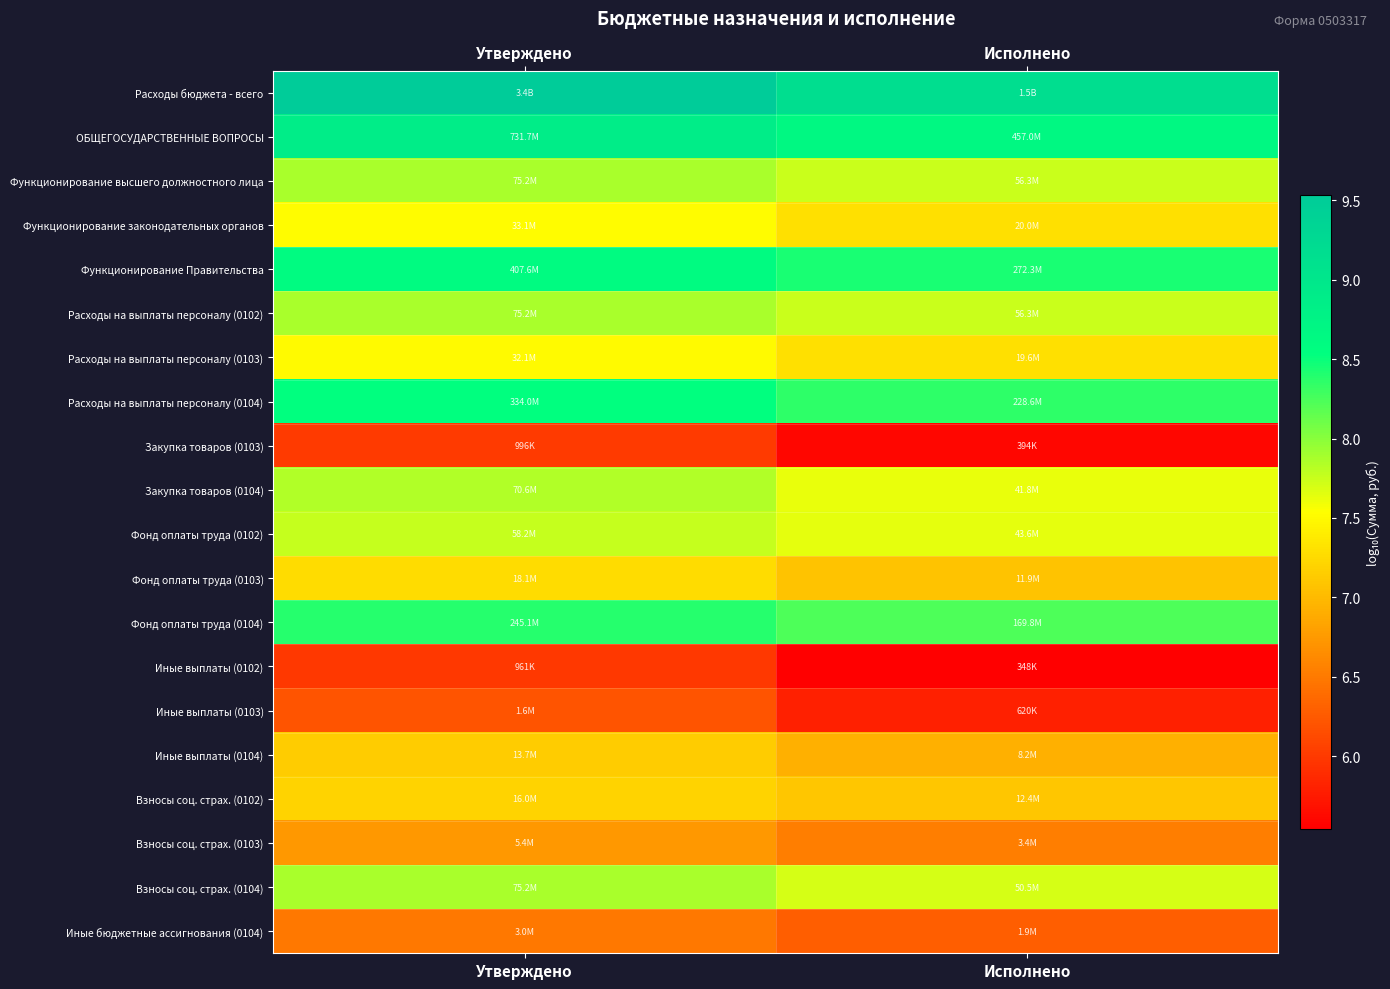

Reading left to right, transcribe all the data shown in this chart.

Расходы бюджета - всего: Утверждено=9.5	Исполнено=9.2
ОБЩЕГОСУДАРСТВЕННЫЕ ВОПРОСЫ: Утверждено=8.9	Исполнено=8.7
Функционирование высшего должностного лица: Утверждено=7.9	Исполнено=7.8
Функционирование законодательных органов: Утверждено=7.5	Исполнено=7.3
Функционирование Правительства: Утверждено=8.6	Исполнено=8.4
Расходы на выплаты персоналу (0102): Утверждено=7.9	Исполнено=7.8
Расходы на выплаты персоналу (0103): Утверждено=7.5	Исполнено=7.3
Расходы на выплаты персоналу (0104): Утверждено=8.5	Исполнено=8.4
Закупка товаров (0103): Утверждено=6.0	Исполнено=5.6
Закупка товаров (0104): Утверждено=7.8	Исполнено=7.6
Фонд оплаты труда (0102): Утверждено=7.8	Исполнено=7.6
Фонд оплаты труда (0103): Утверждено=7.3	Исполнено=7.1
Фонд оплаты труда (0104): Утверждено=8.4	Исполнено=8.2
Иные выплаты (0102): Утверждено=6.0	Исполнено=5.5
Иные выплаты (0103): Утверждено=6.2	Исполнено=5.8
Иные выплаты (0104): Утверждено=7.1	Исполнено=6.9
Взносы соц. страх. (0102): Утверждено=7.2	Исполнено=7.1
Взносы соц. страх. (0103): Утверждено=6.7	Исполнено=6.5
Взносы соц. страх. (0104): Утверждено=7.9	Исполнено=7.7
Иные бюджетные ассигнования (0104): Утверждено=6.5	Исполнено=6.3